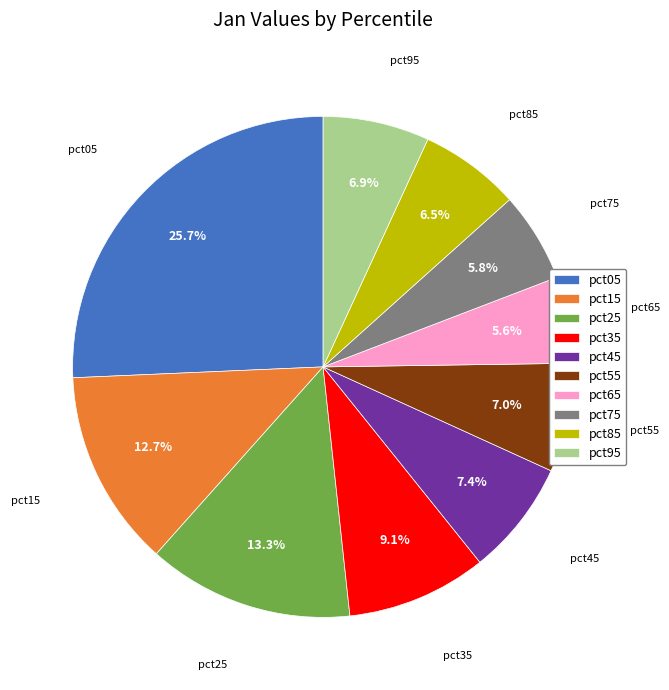

What is the total percentage of pct05 and pct85?

32.2%